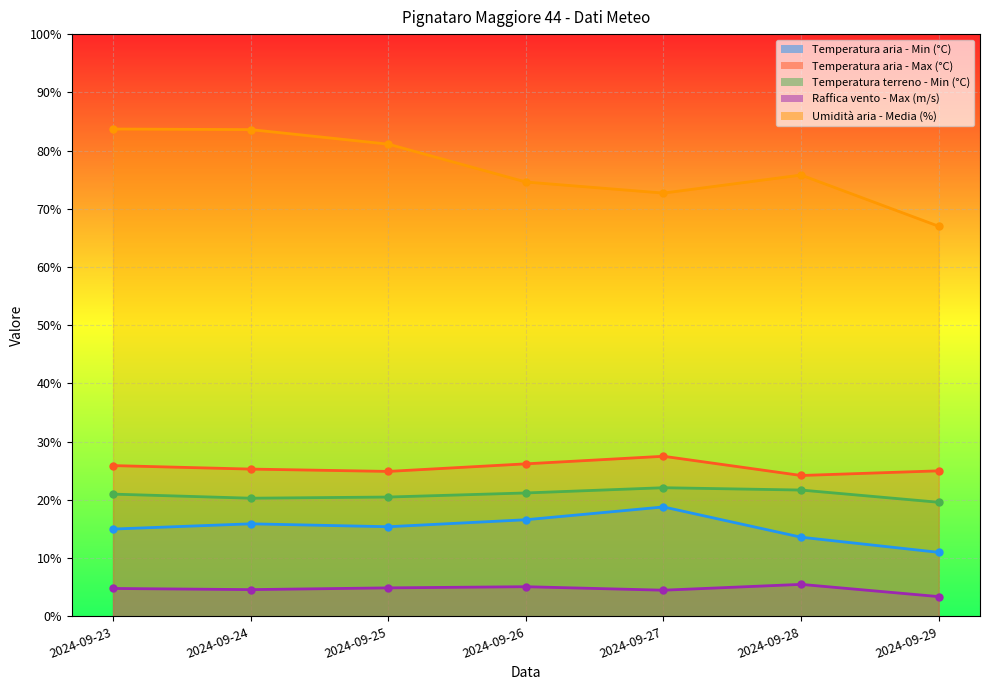

Which category has the lowest value in the Temperatura aria - Max (°C) series?

2024-09-28